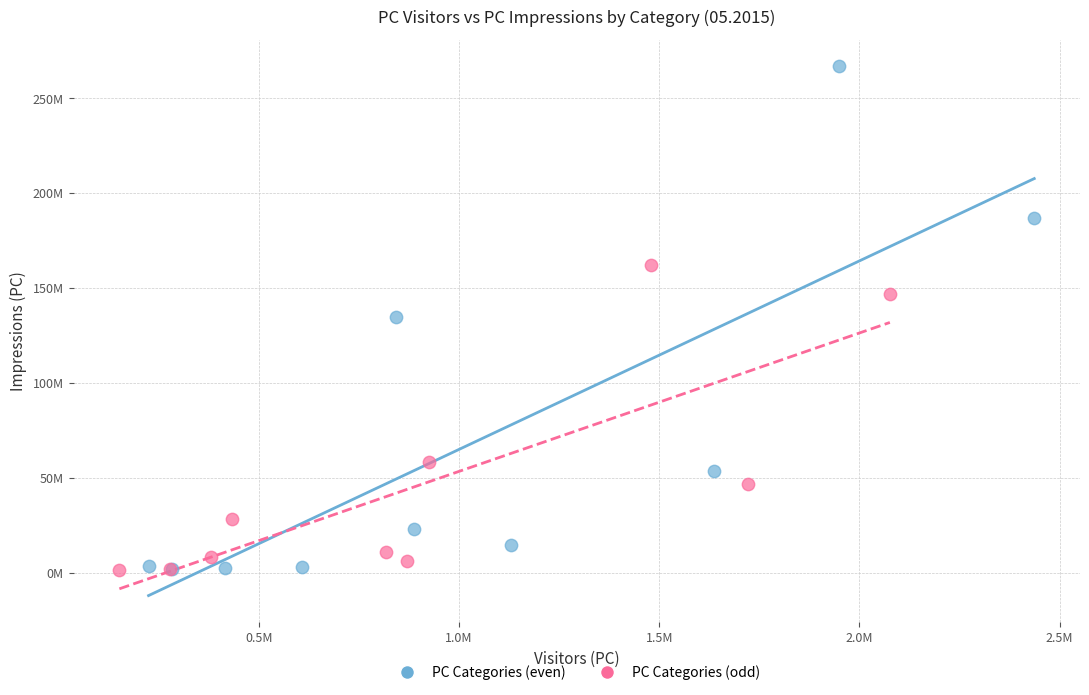

What are all the series names shown in the legend?

PC Categories (even), PC Categories (odd)